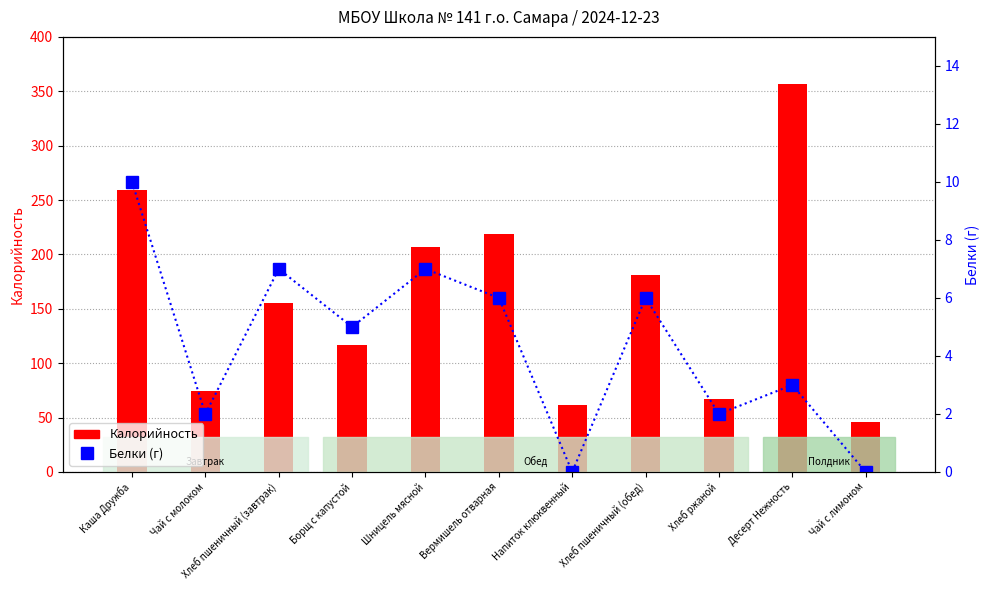

How many groups of bars are there?

11